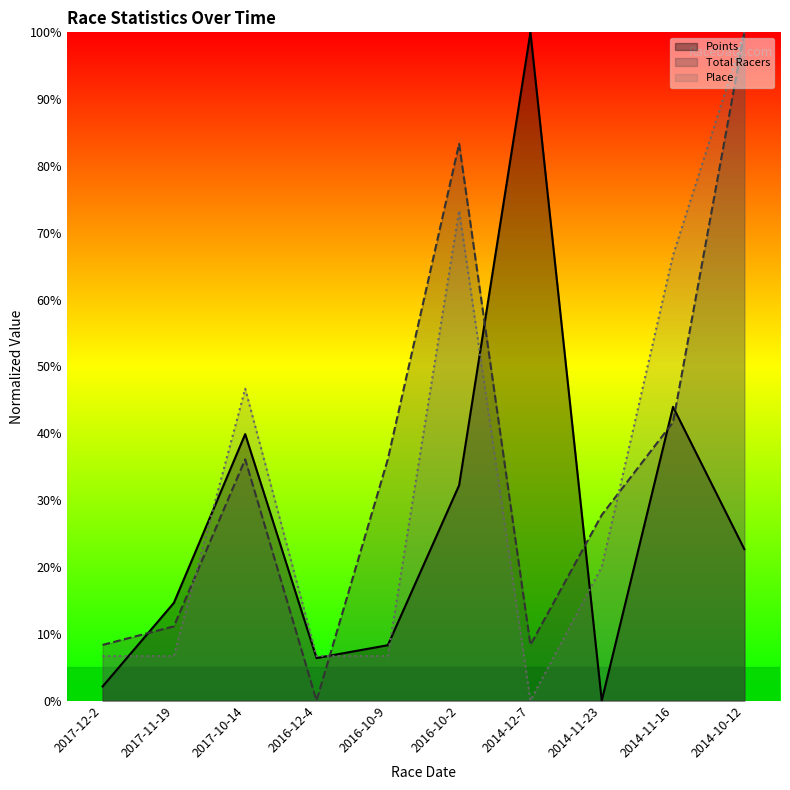

Reading left to right, what are all the values shown in this chart?

Points: 2.1	14.6	39.9	6.4	8.3	32.2	100.0	0.0	44.0	22.7
Total Racers: 8.3	11.1	36.1	0.0	36.1	83.3	8.3	27.8	41.7	100.0
Place: 6.7	6.7	46.7	6.7	6.7	73.3	0.0	20.0	66.7	100.0